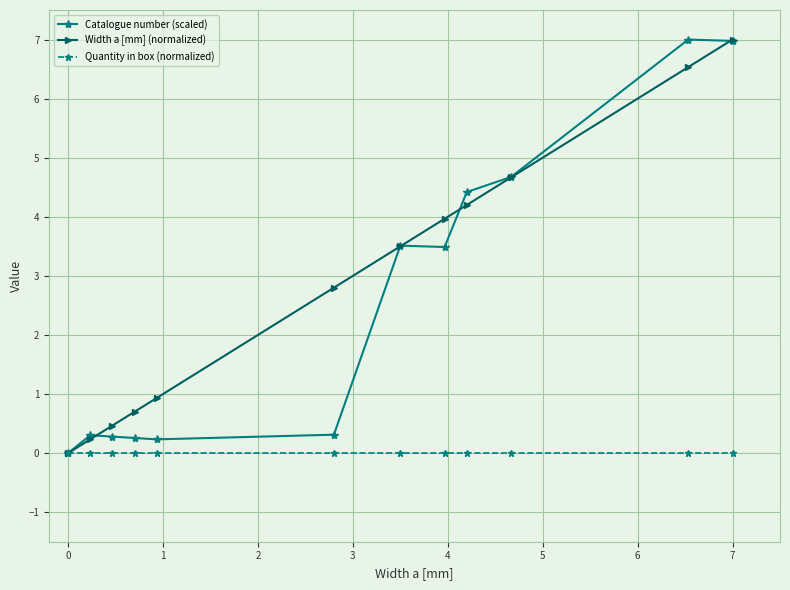

True or false: Catalogue number (scaled) has more than 0 interior local peaks.

True